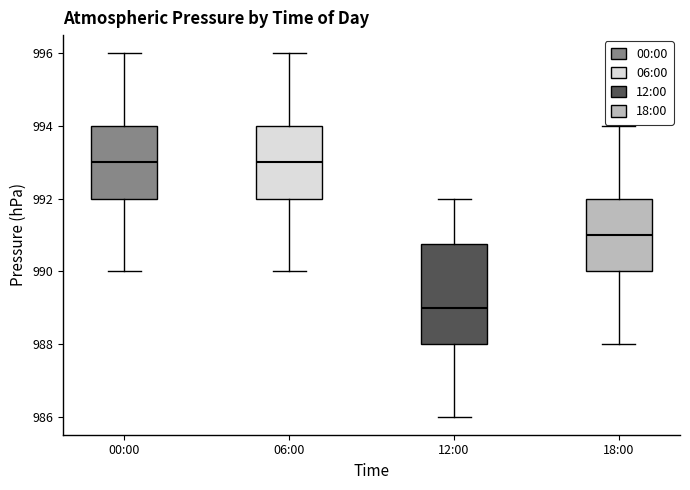

Comparing the boxes themselves (not the whiskers), which one is the tallest?

12:00